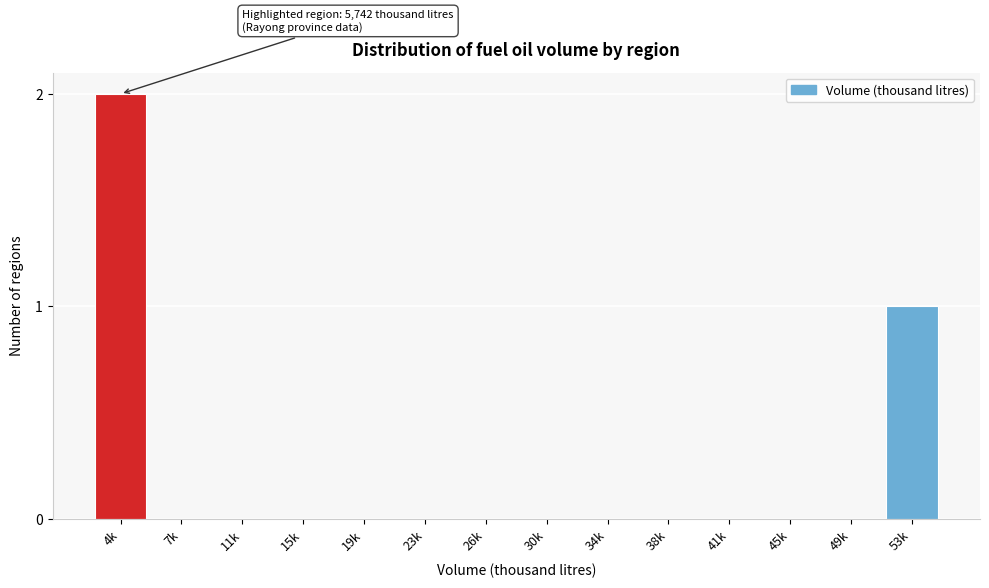

Reading right to left, transcribe all the data shown in this chart.

53k=1	49k=0	45k=0	41k=0	38k=0	34k=0	30k=0	26k=0	23k=0	19k=0	15k=0	11k=0	7k=0	4k=2